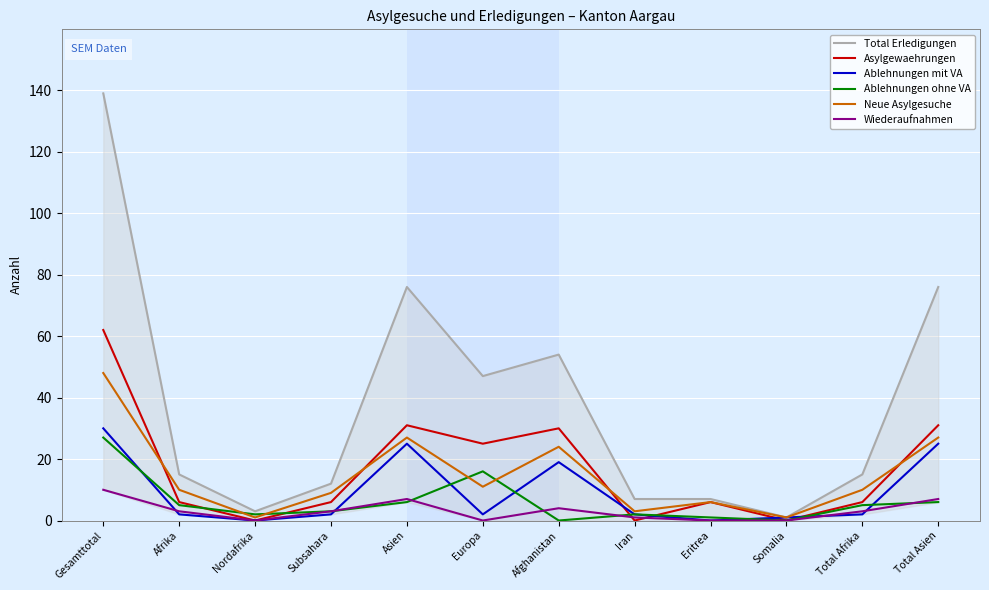

What is the value of the Total Erledigungen point at the 7th from the left?

54